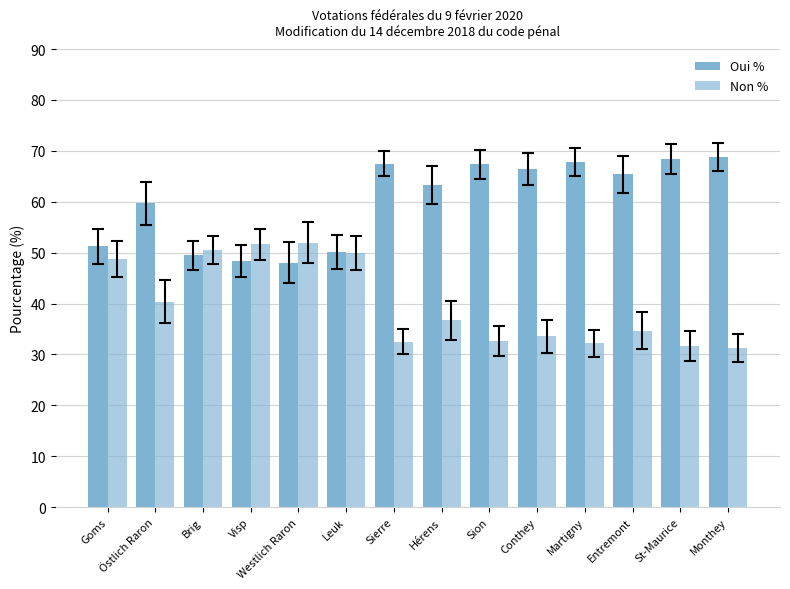

How many bars are there in each group?

2